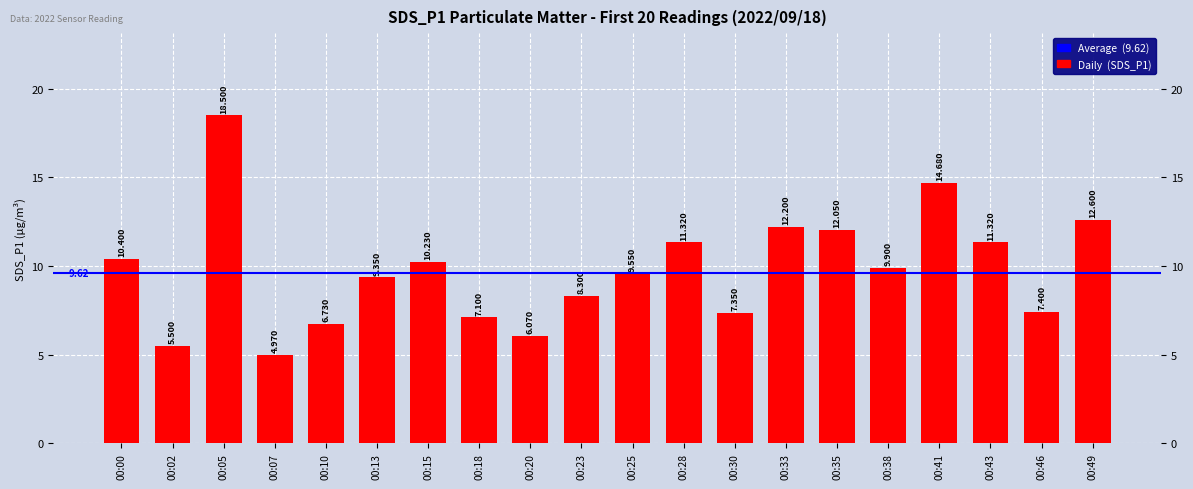

Does the chart contain any negative values?

No